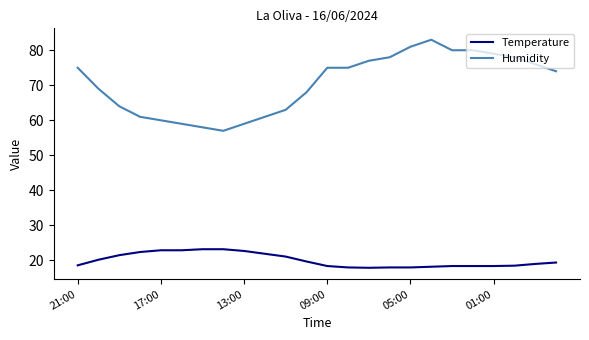

Which series has the largest range (max minus min)?

Humidity